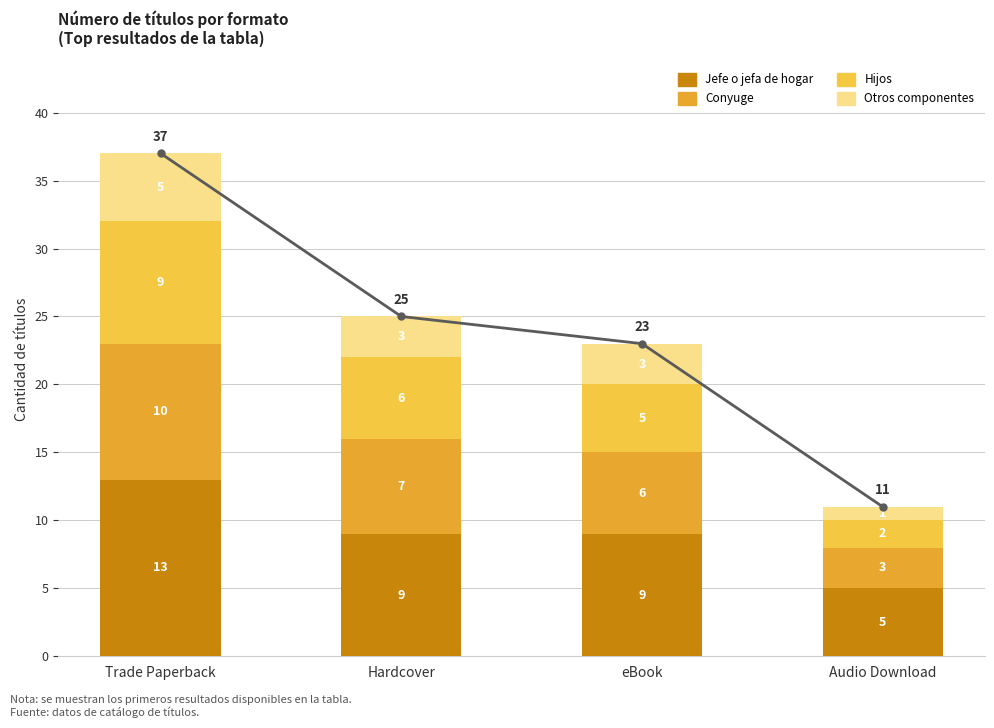

How many groups of bars are there?

4